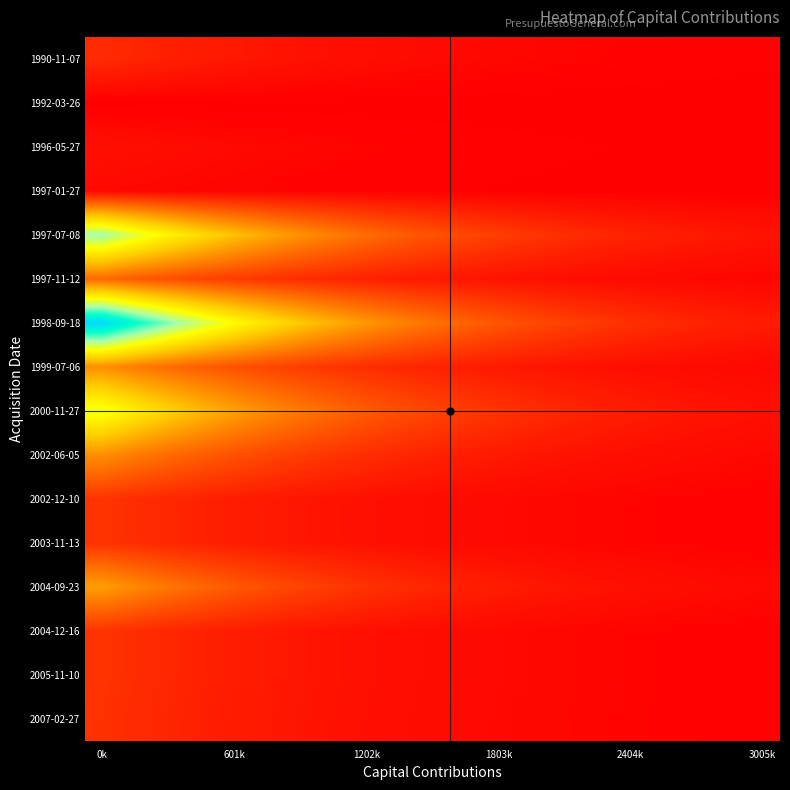

List the series in order of their peak value, highest first.

1998-09-18, 1997-07-08, 2000-11-27, 2004-09-23, 1999-07-06, 2002-06-05, 1997-11-12, 2002-12-10, 2003-11-13, 2004-12-16, 2005-11-10, 2007-02-27, 1990-11-07, 1996-05-27, 1997-01-27, 1992-03-26